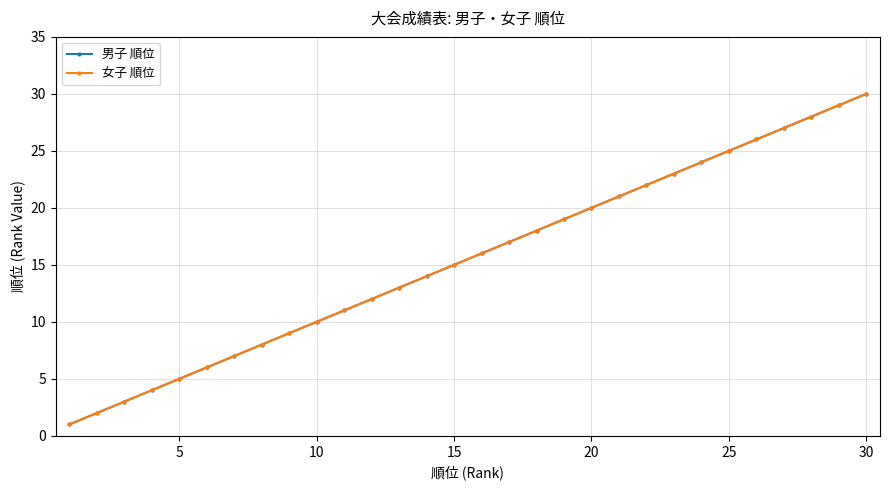

What is the maximum value for 女子 順位?

30